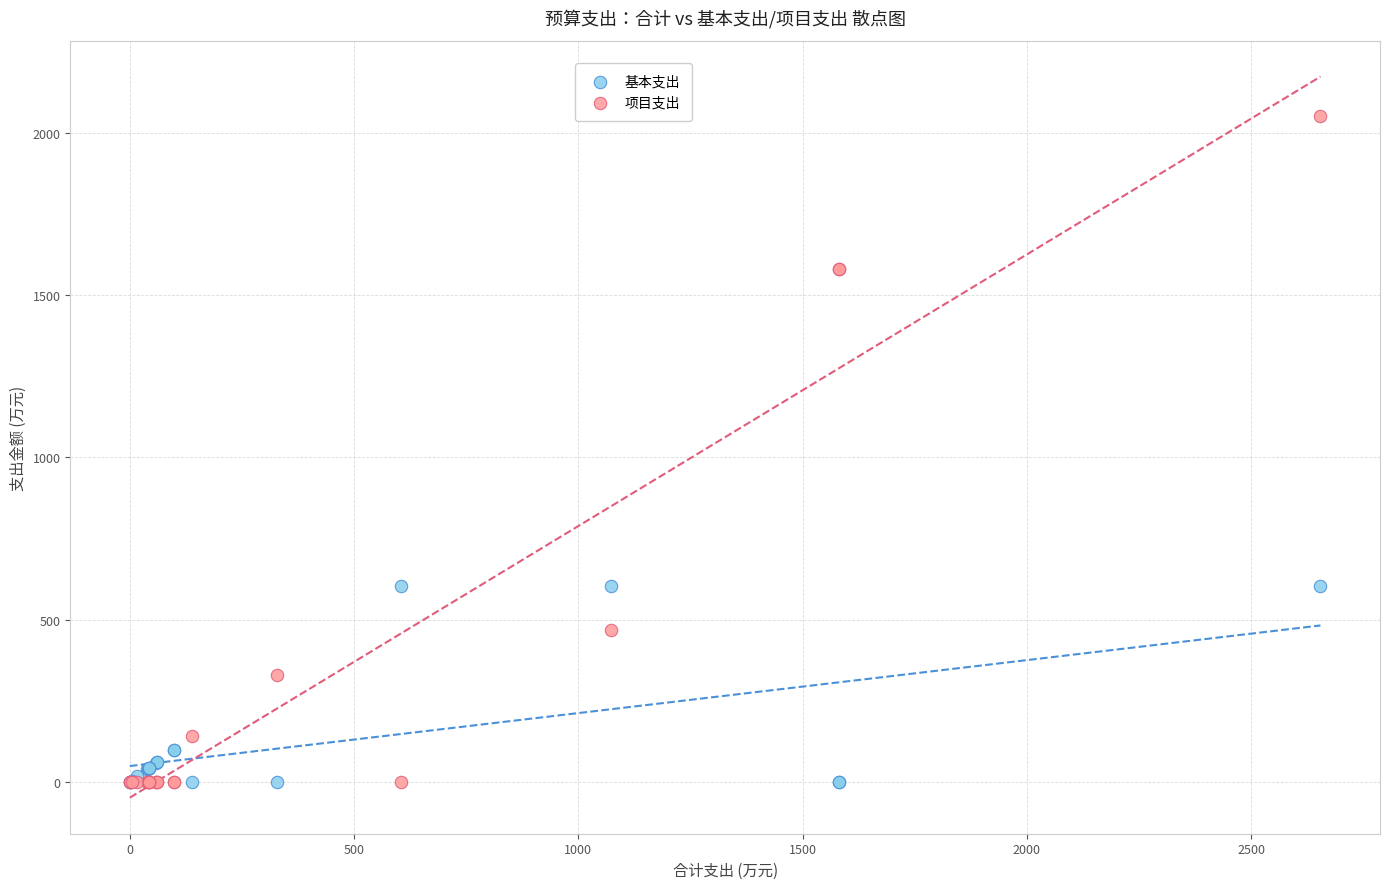

What are all the series names shown in the legend?

基本支出, 项目支出